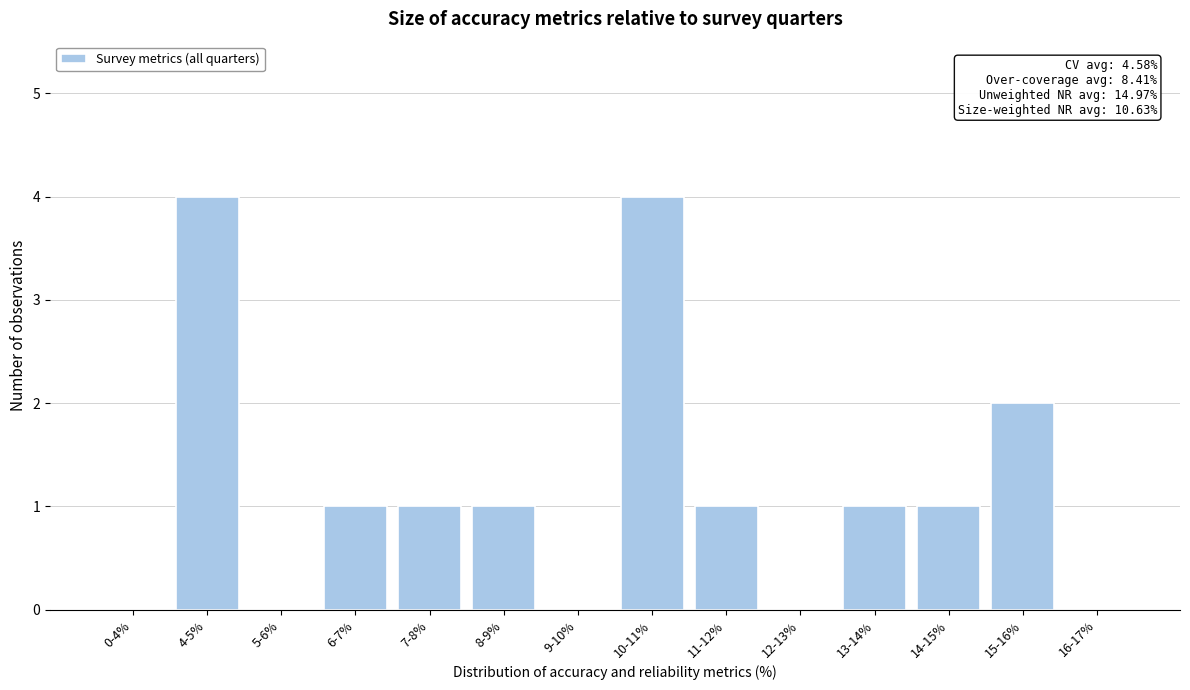

Reading right to left, what are all the values shown in this chart?

16-17%=0	15-16%=2	14-15%=1	13-14%=1	12-13%=0	11-12%=1	10-11%=4	9-10%=0	8-9%=1	7-8%=1	6-7%=1	5-6%=0	4-5%=4	0-4%=0